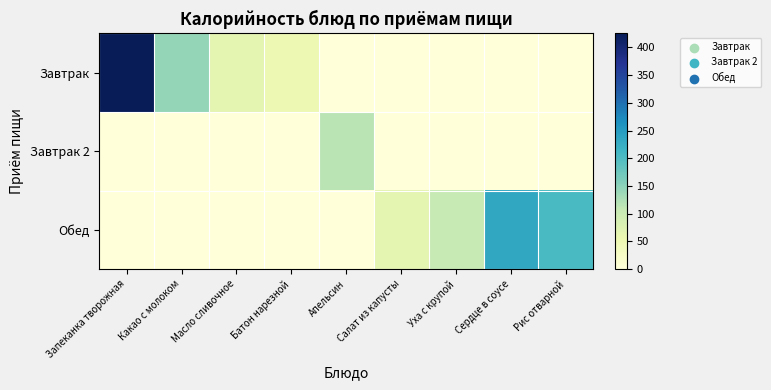

Reading left to right, list all the values displayed in this chart.

Завтрак: Запеканка творожная=425.0	Какао с молоком=144.0	Масло сливочное=65.0	Батон нарезной=52.4	Апельсин=0.0	Салат из капусты=0.0	Уха с крупой=0.0	Сердце в соусе=0.0	Рис отварной=0.0
Завтрак 2: Запеканка творожная=0.0	Какао с молоком=0.0	Масло сливочное=0.0	Батон нарезной=0.0	Апельсин=115.2	Салат из капусты=0.0	Уха с крупой=0.0	Сердце в соусе=0.0	Рис отварной=0.0
Обед: Запеканка творожная=0.0	Какао с молоком=0.0	Масло сливочное=0.0	Батон нарезной=0.0	Апельсин=0.0	Салат из капусты=66.0	Уха с крупой=105.8	Сердце в соусе=234.0	Рис отварной=204.6